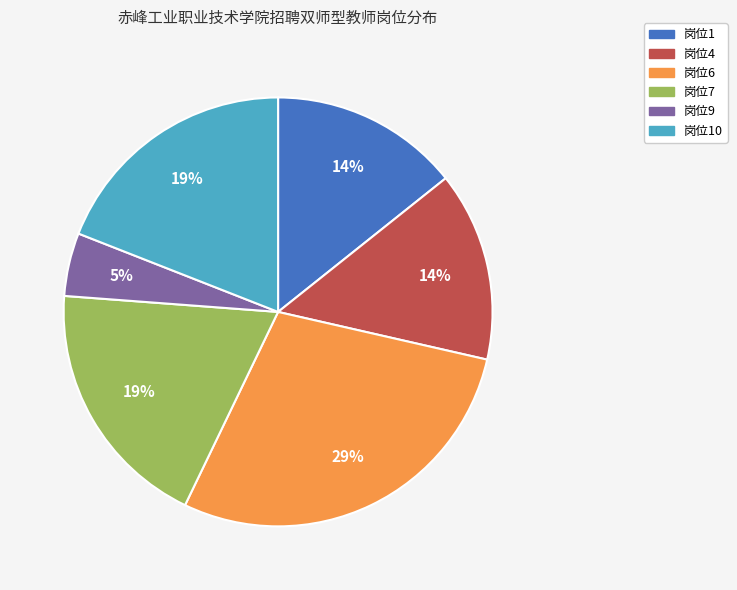

To the nearest percent, what is the difference between the largest and smallest slice percentages?

24%